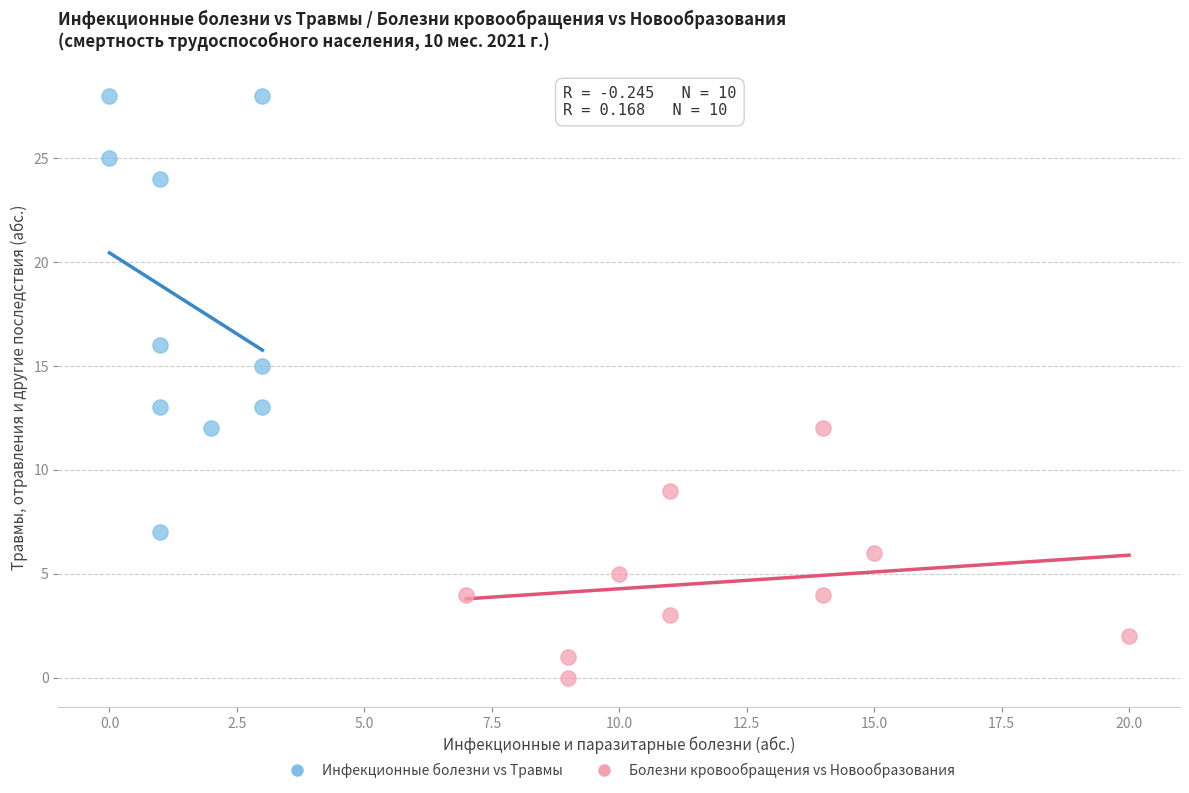

Which series contains the lowest Y value?

Болезни кровообращения vs Новообразования